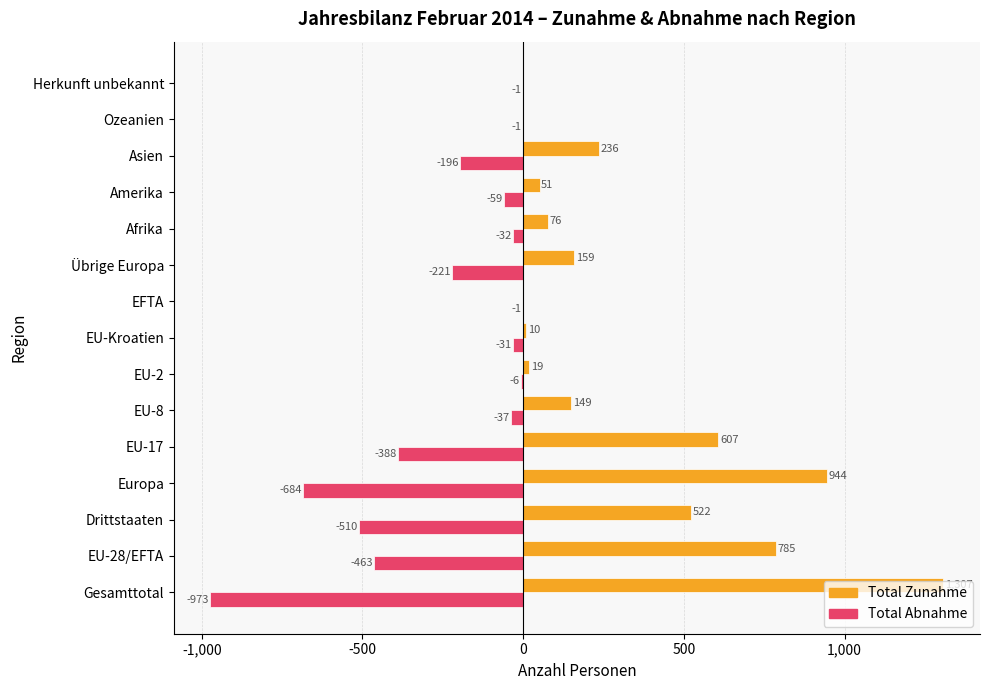

True or false: Total Zunahme has a value of 0 at Ozeanien.

True